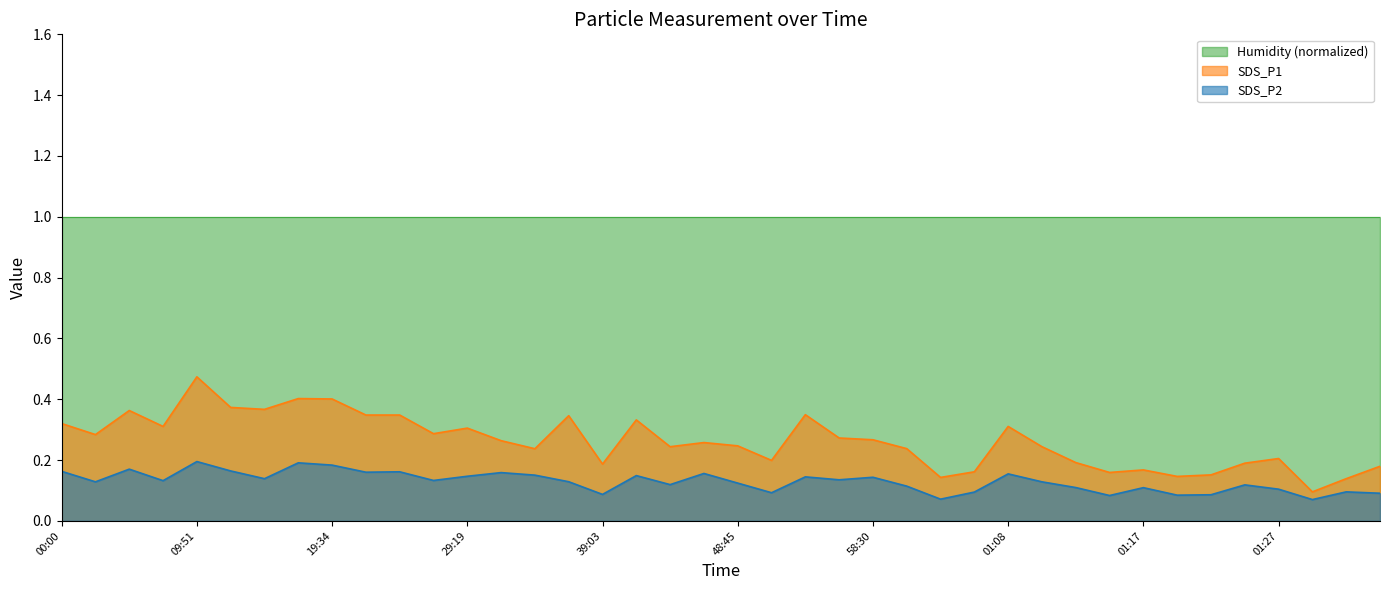

Where is SDS_P2 nearest to the value 0?

01:30